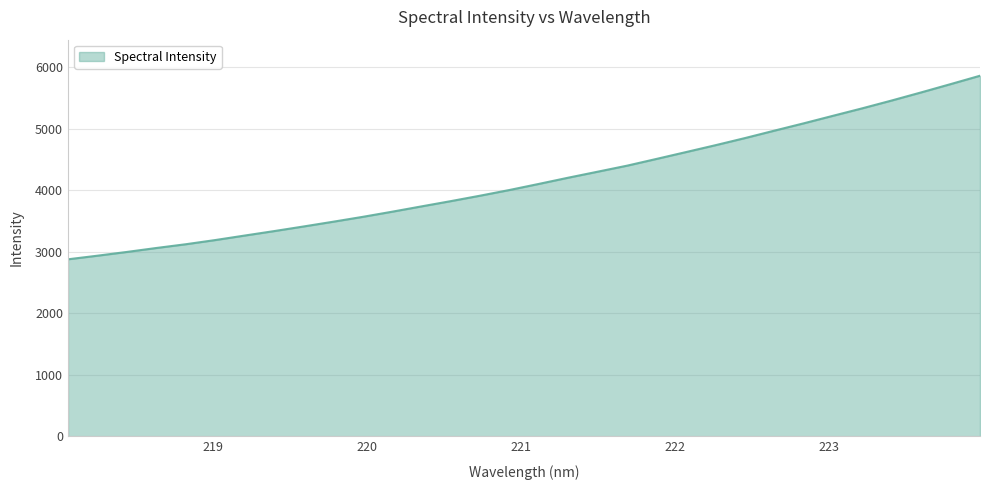

What is the greatest value displayed?

5864.5